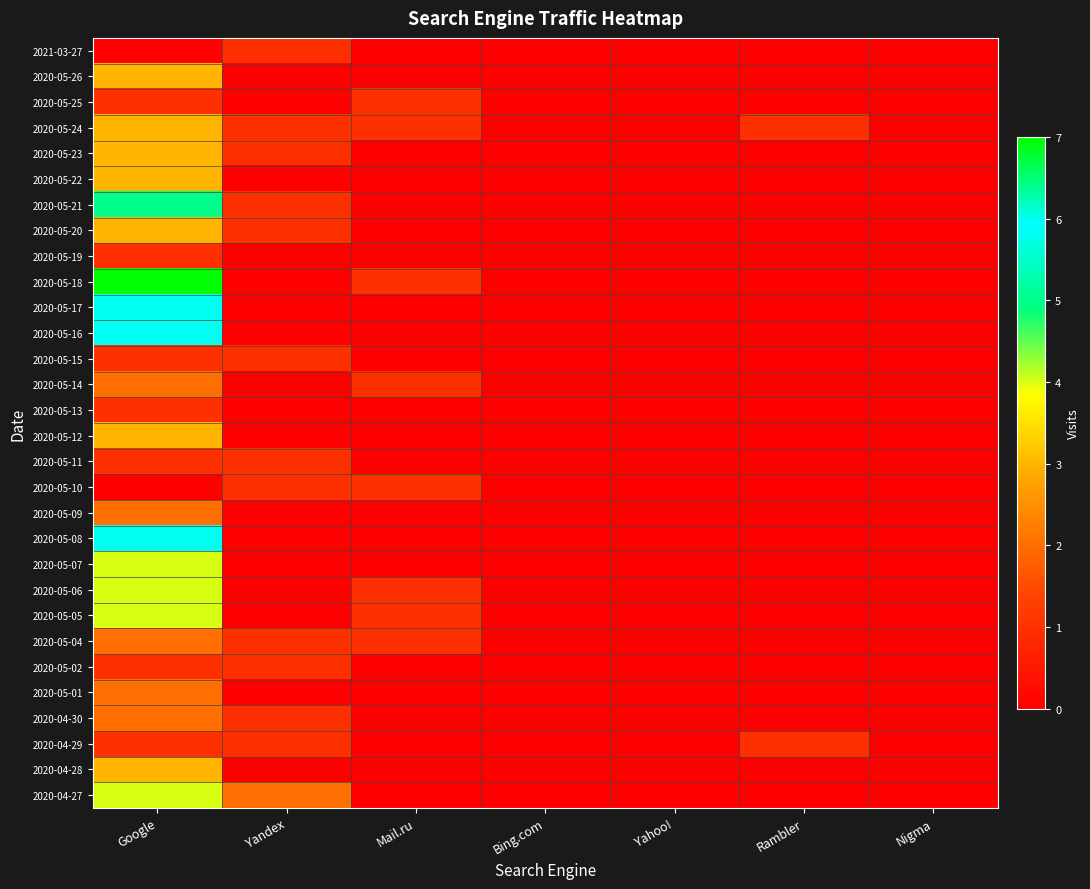

At which category does the chart reach its peak across all series?

Google